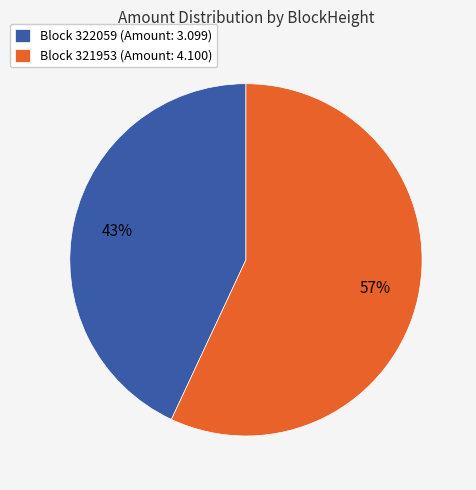

Which category accounts for the majority?

Block 321953 (Amount: 4.100)